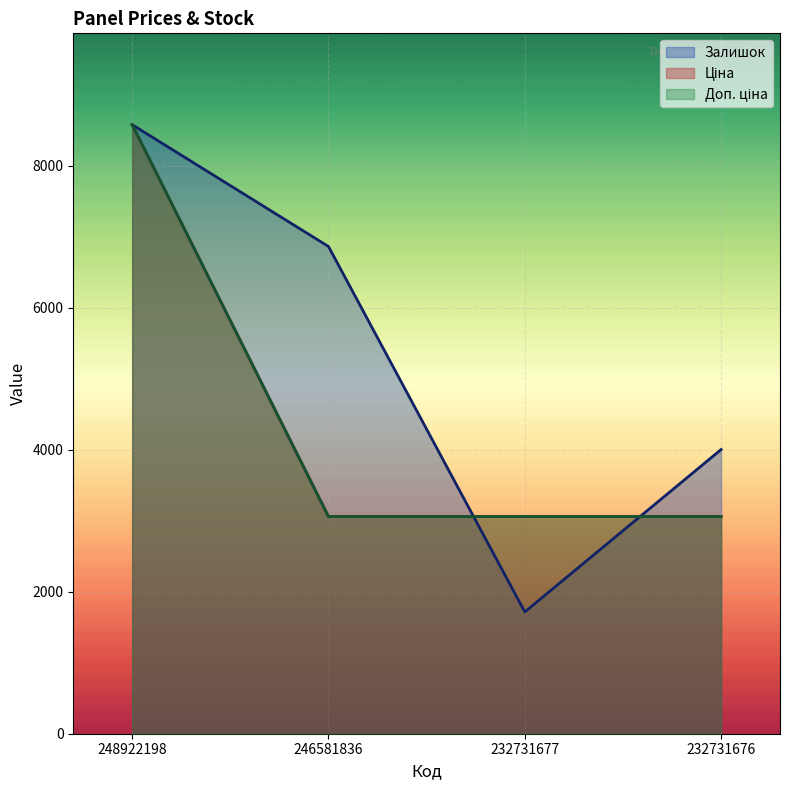

Does the chart display data point markers on the line(s)?

No